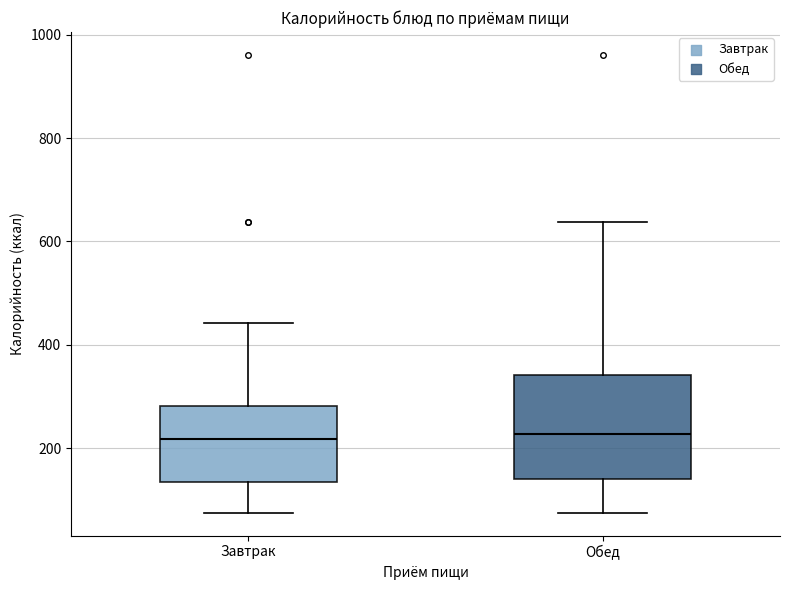

Which box is the tallest, from its lower edge to its upper edge?

Обед